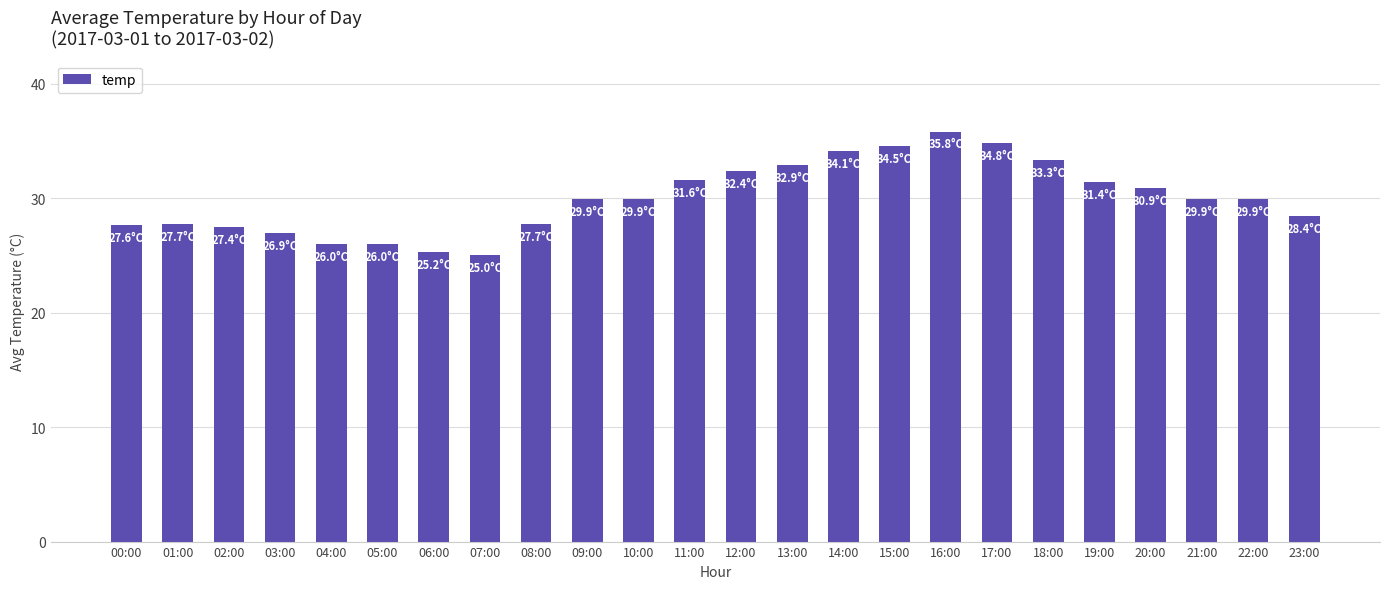

The value at 08:00 is 27.7. True or false?

True